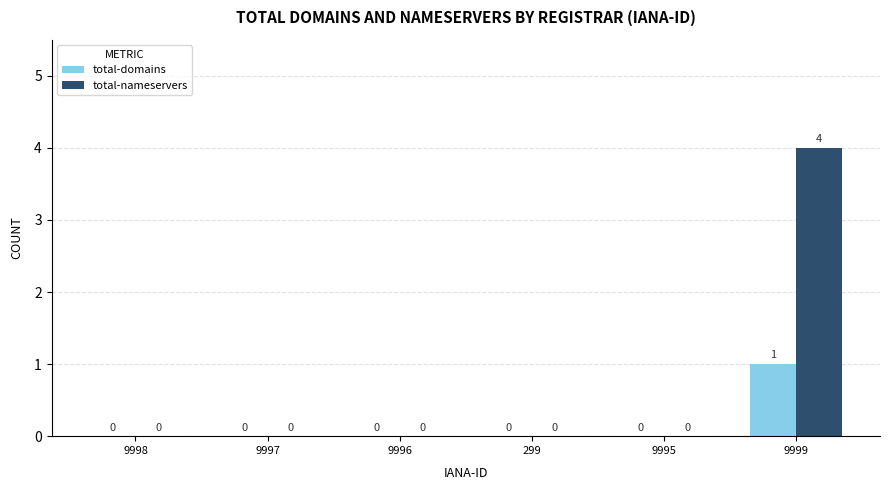

How many values in the total-domains series exceed 0?

1